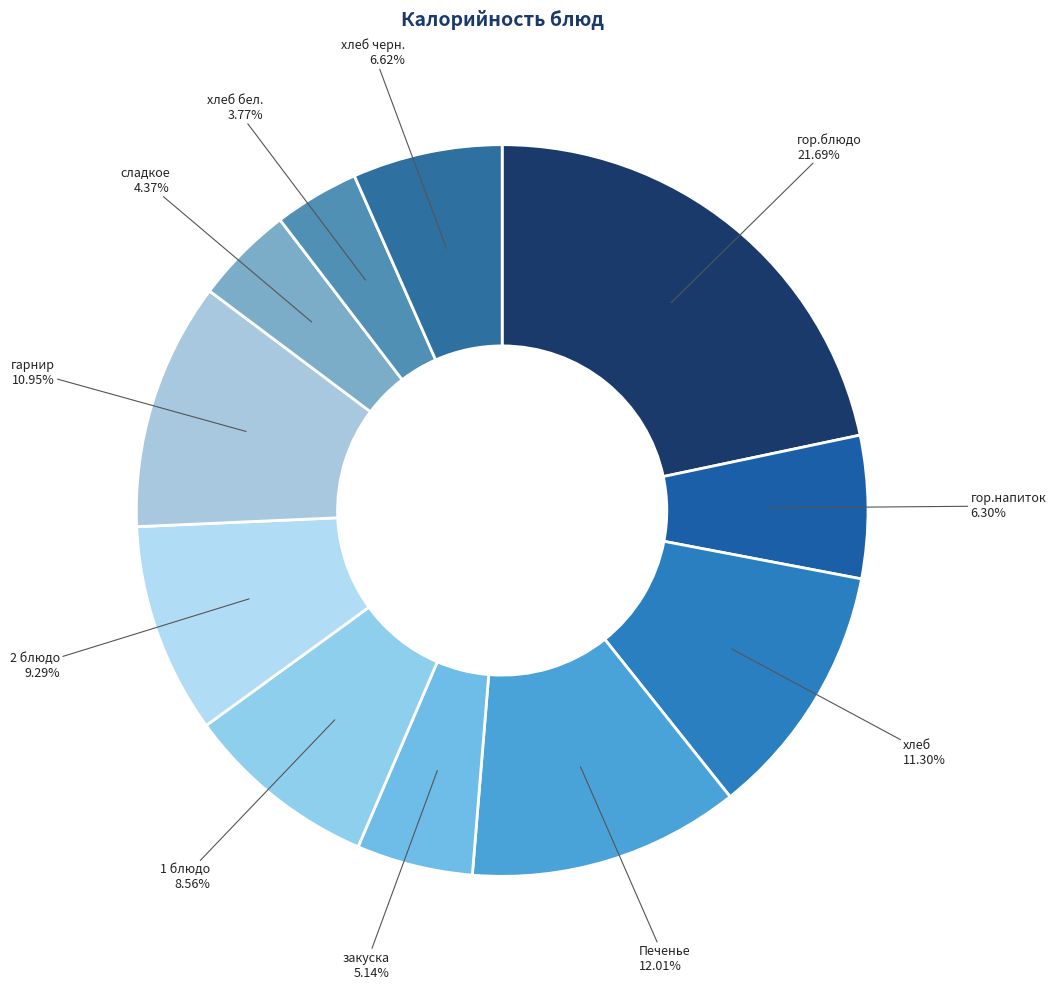

What is the ratio of the value at хлеб черн. to the value at хлеб бел.?

1.8